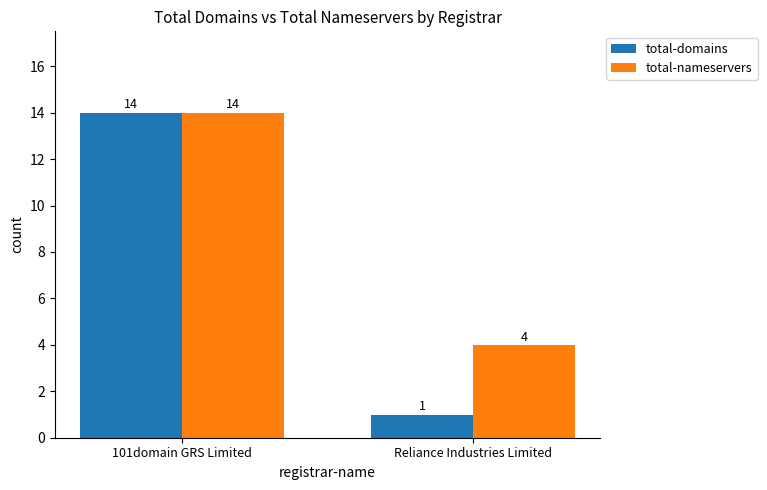

At which category is the sum across all series the highest?

101domain GRS Limited